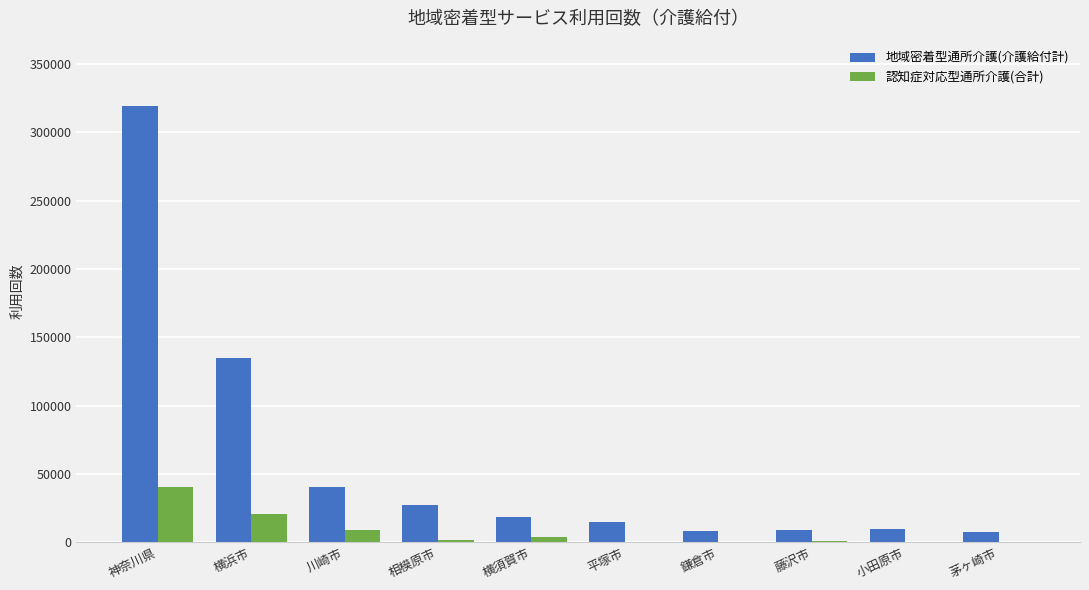

Are the bars horizontal?

No